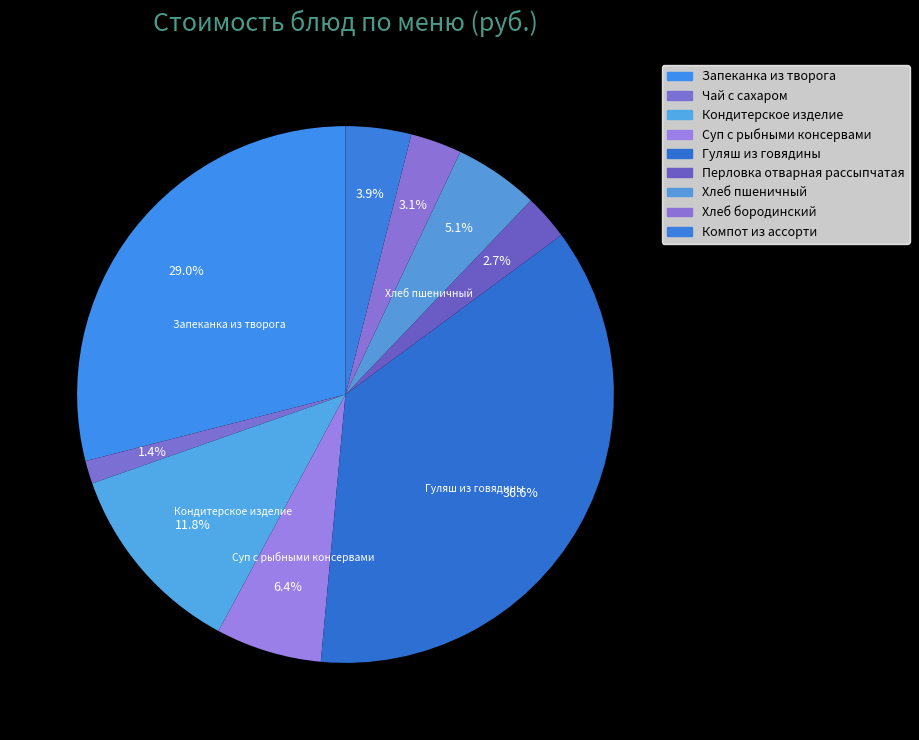

How many slices are in this pie chart?

9